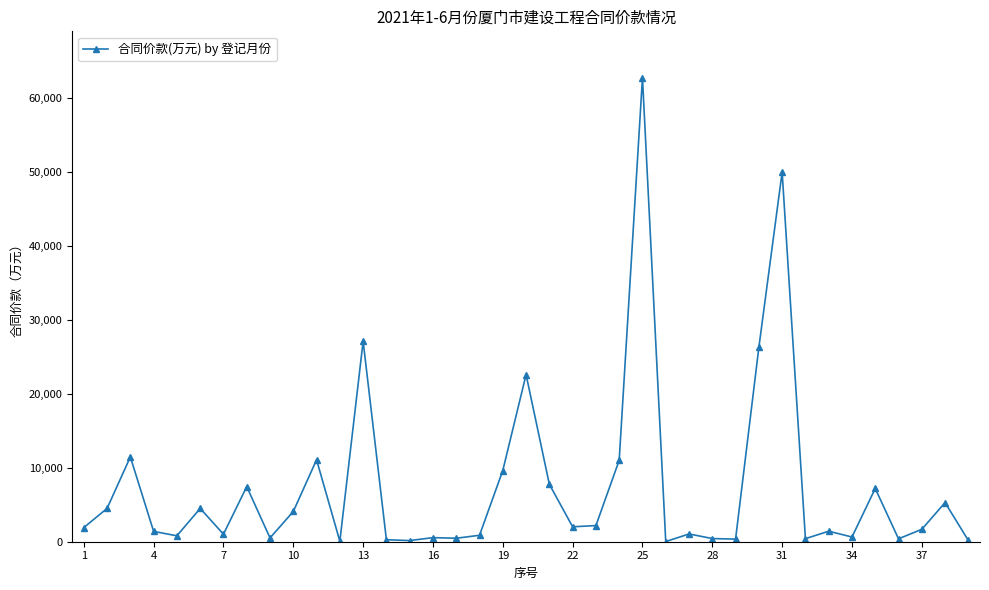

How many data points are less than 1678?

19